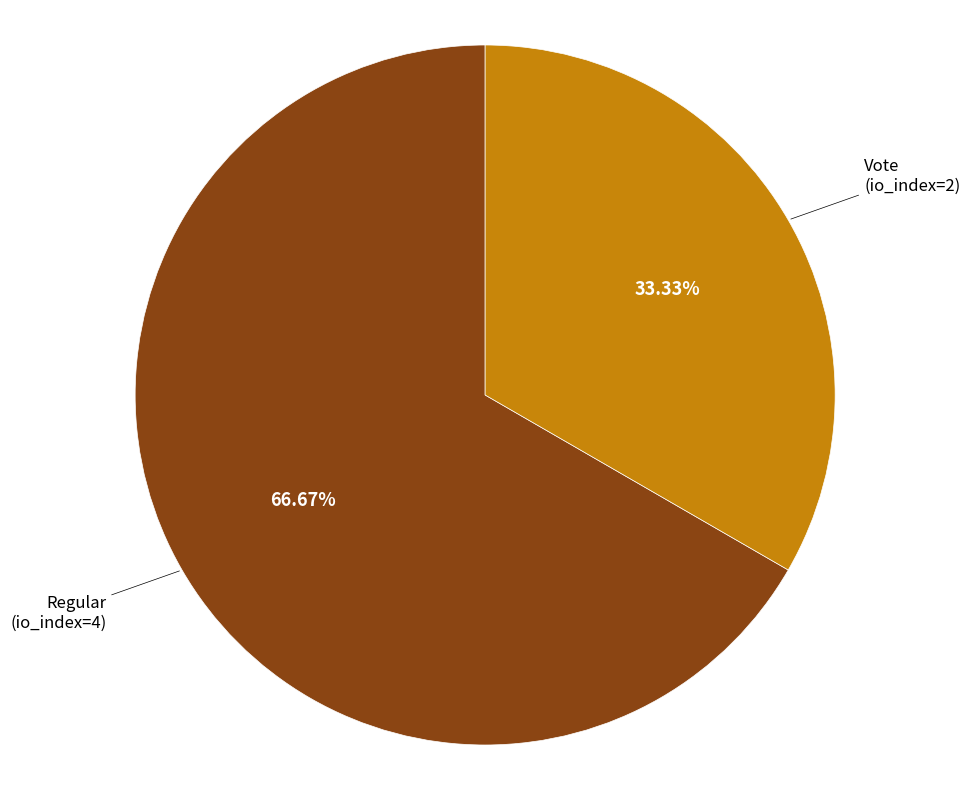

To the nearest percent, what is the average slice percentage?

50%